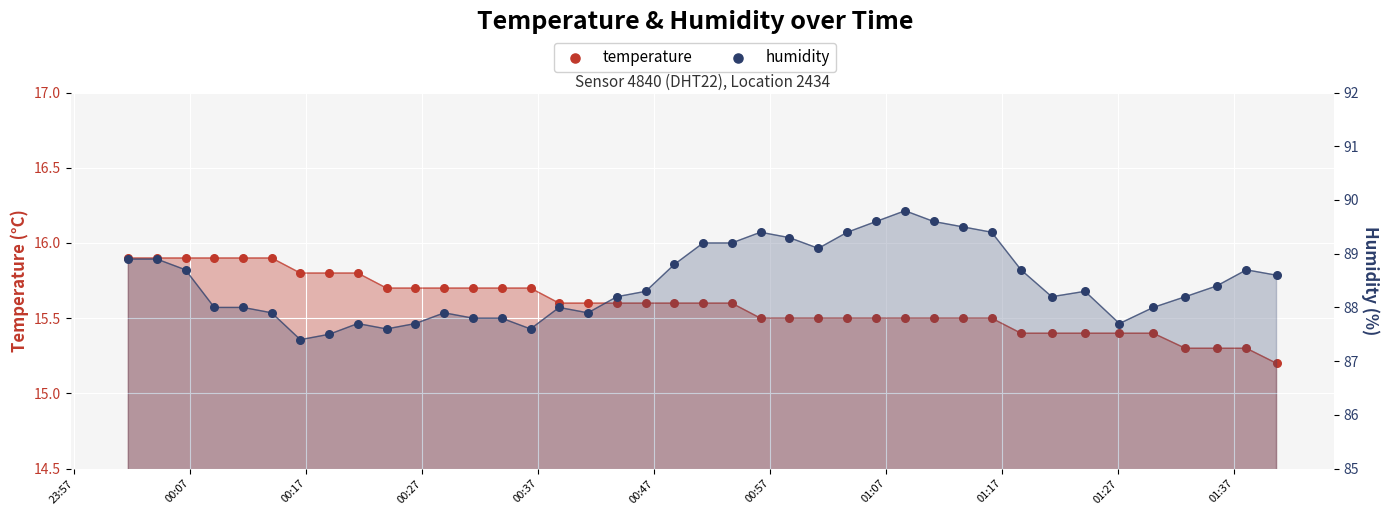

Which series contains the highest Y value?

humidity